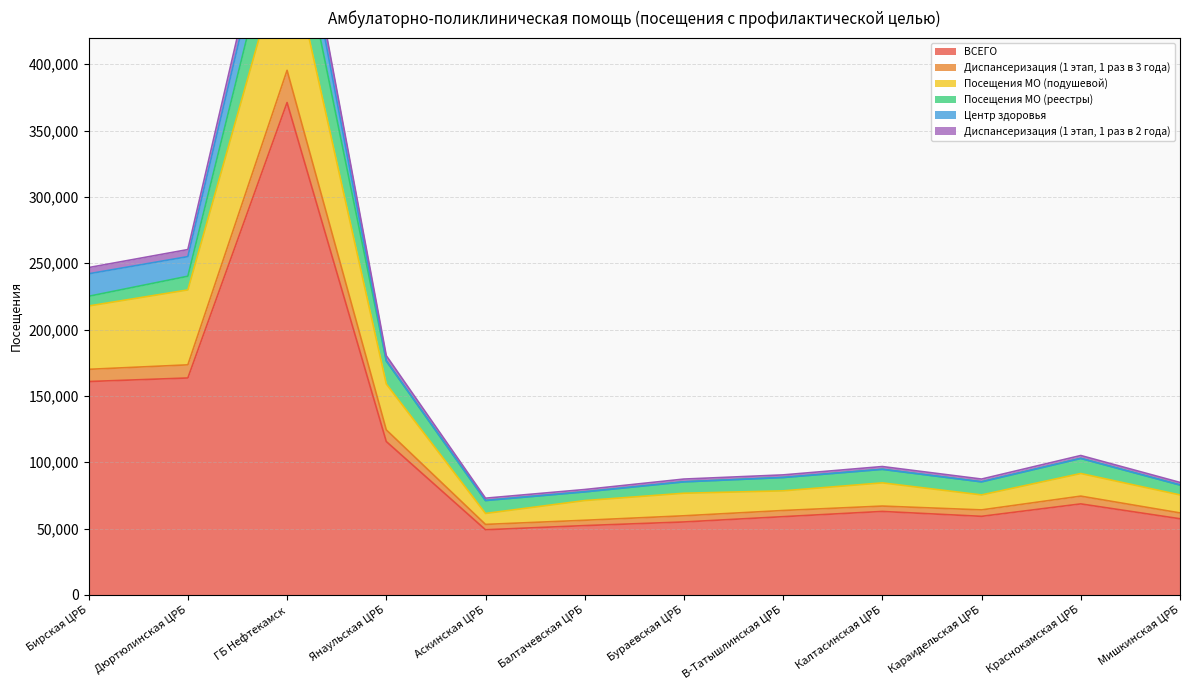

What value does the ВСЕГО series have at Балтачевская ЦРБ?

52283